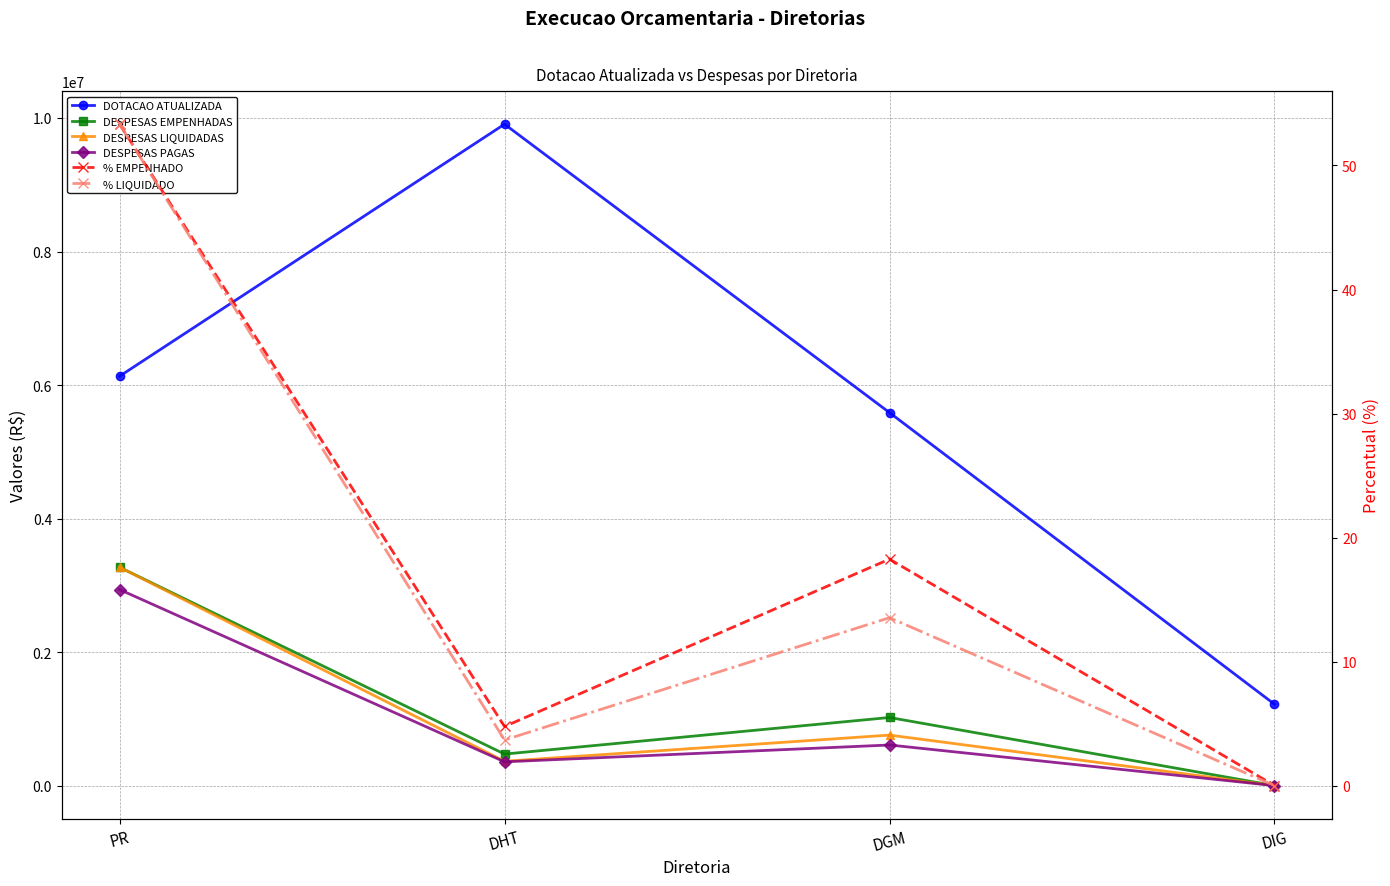

True or false: % LIQUIDADO has more than 0 points higher than both neighbors.

True